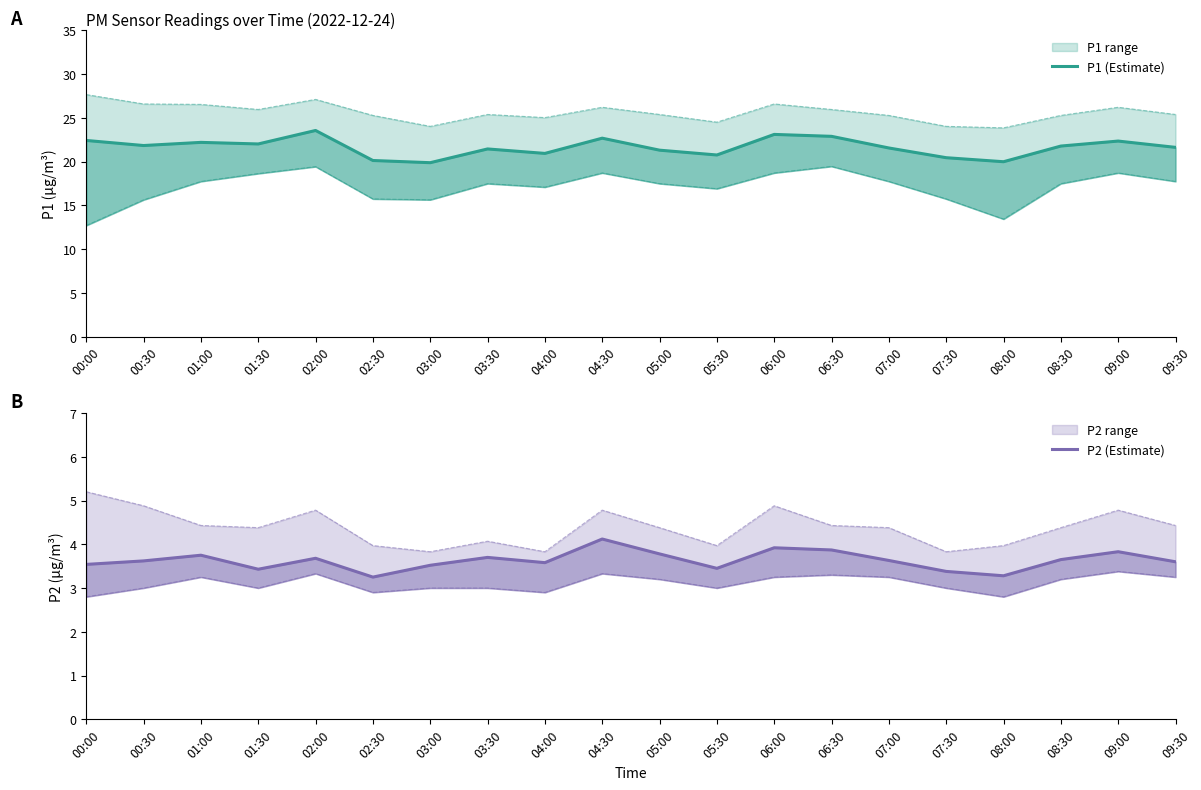

List the series in order of their peak value, lowest first.

P2 (Estimate), P1 (Estimate)